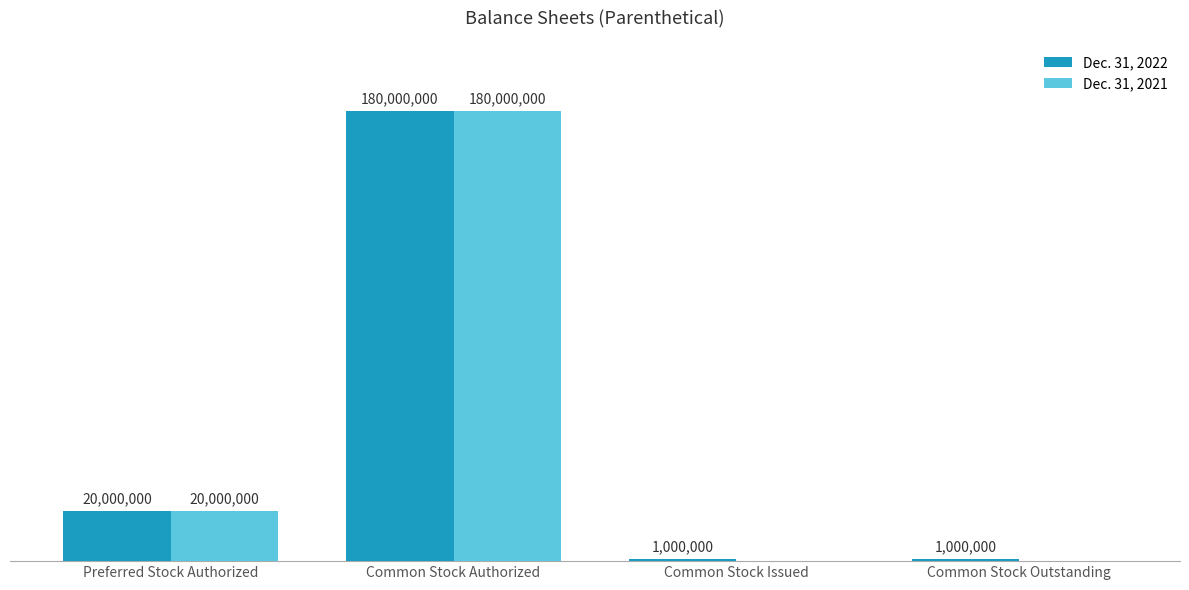

What are all the series names shown in the legend?

Dec. 31, 2022, Dec. 31, 2021